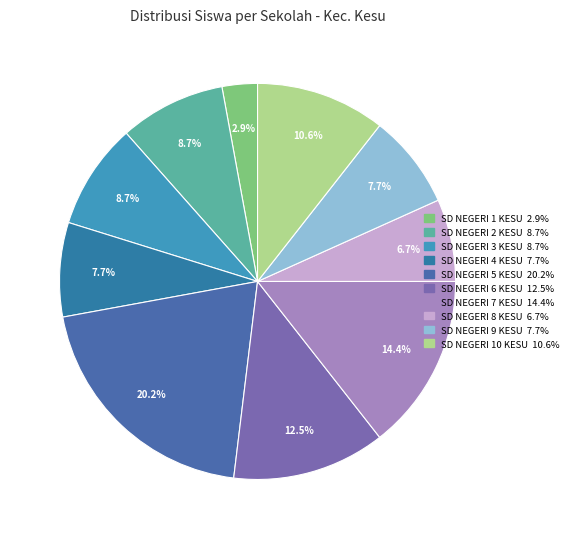

To the nearest percent, what is the difference between the SD NEGERI 6 KESU and SD NEGERI 2 KESU slice percentages?

4%